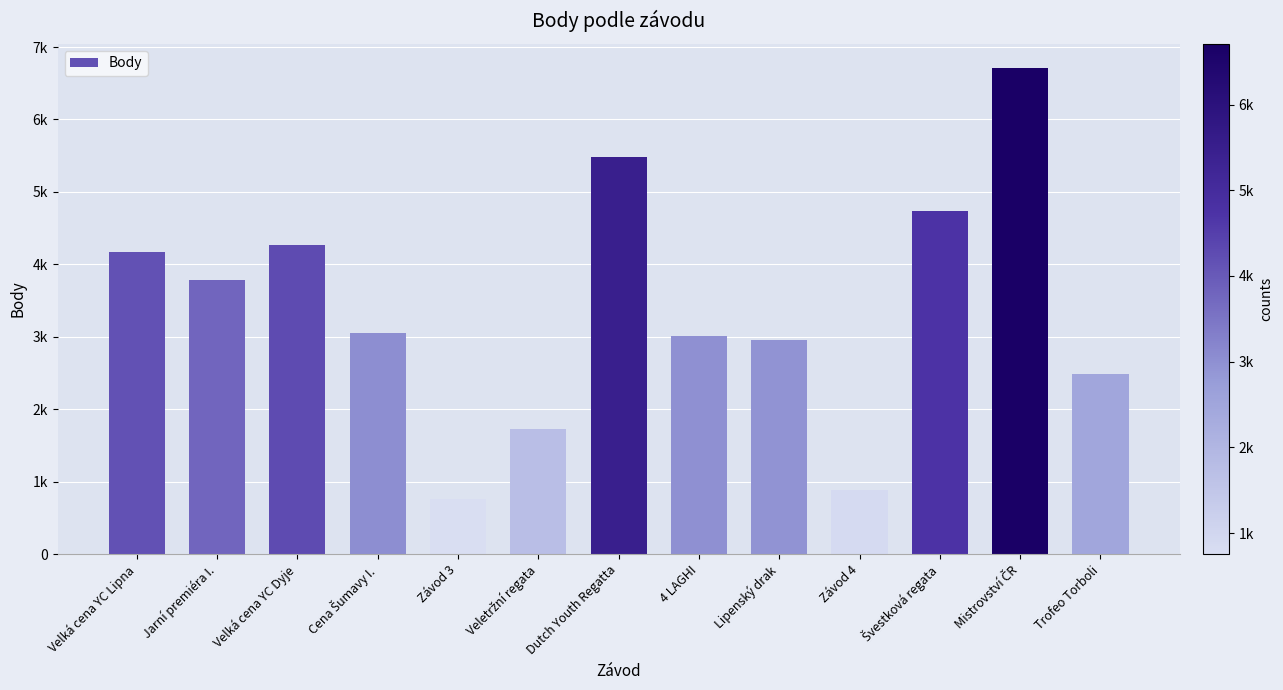

What is the label of the 12th bar from the right?

Jarní premiéra I.